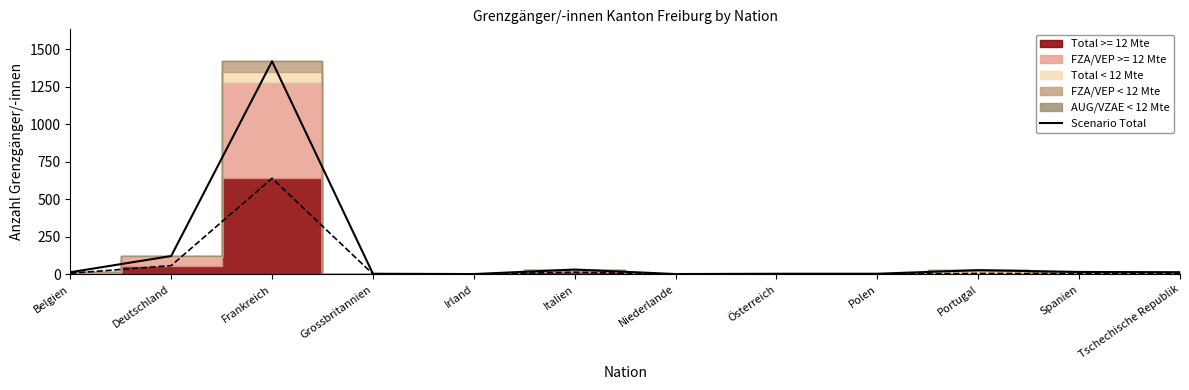

How many points are lower than both their immediate neighbors (excluding endpoints)?

2